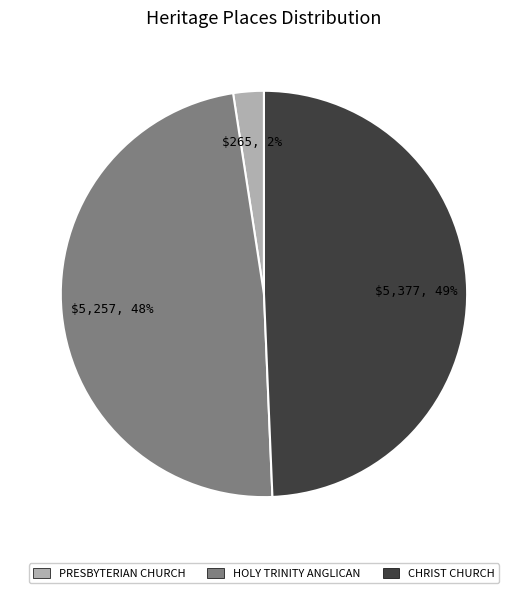

The CHRIST CHURCH slice represents 39% of the pie. True or false?

False